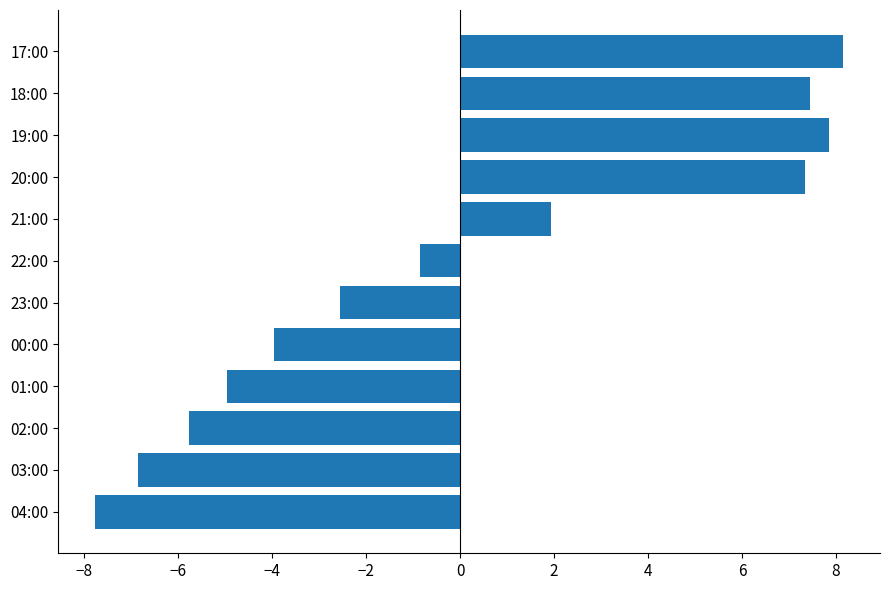

The value at 21:00 is 1.1. True or false?

False